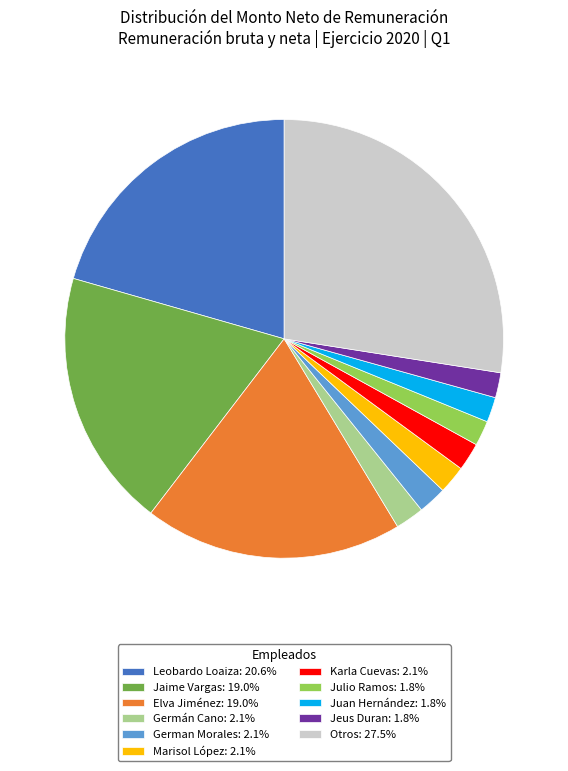

What is the ratio of the value at Leobardo Loaiza: 20.6% to the value at Jeus Duran: 1.8%?

11.1